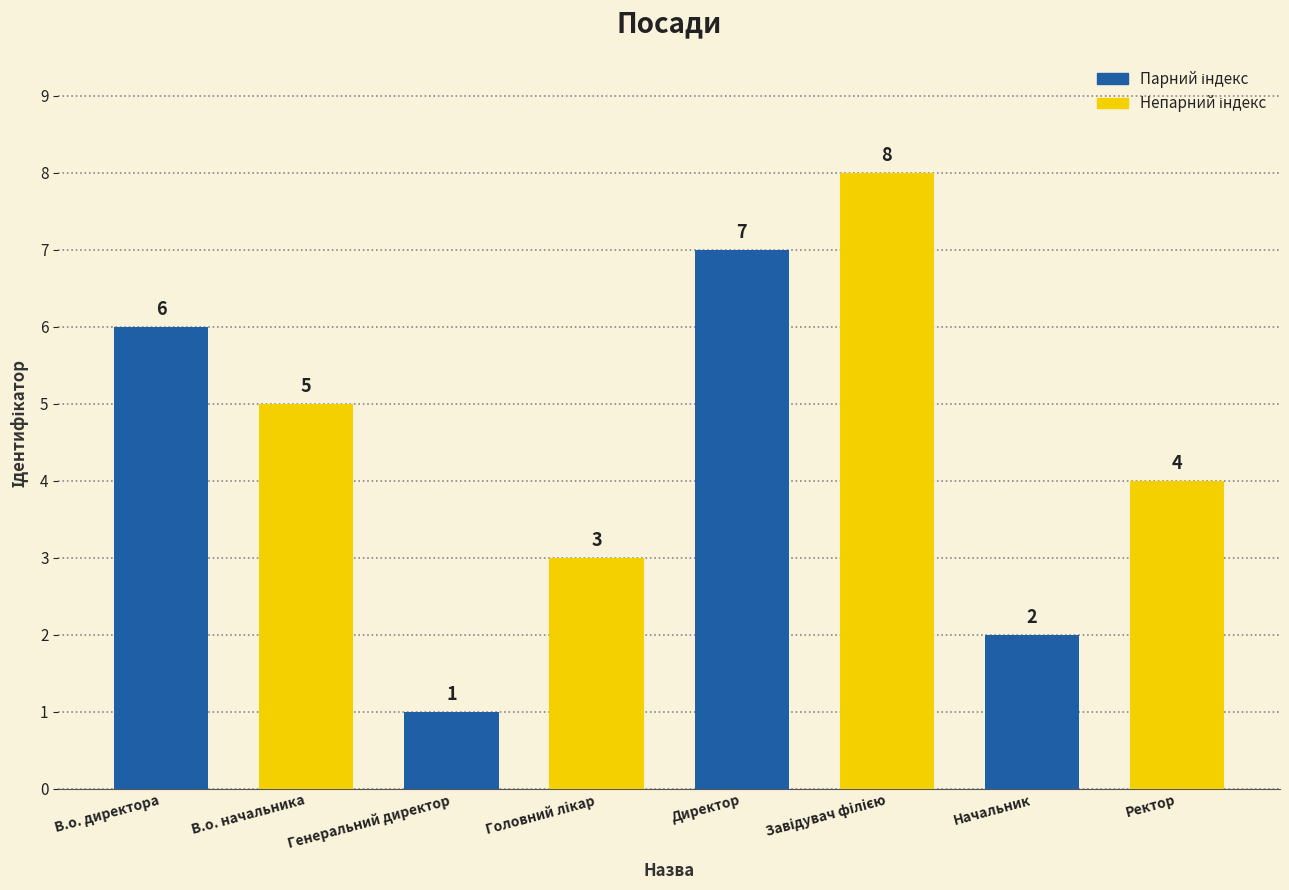

At which category does the chart reach its minimum across all series?

Генеральний директор